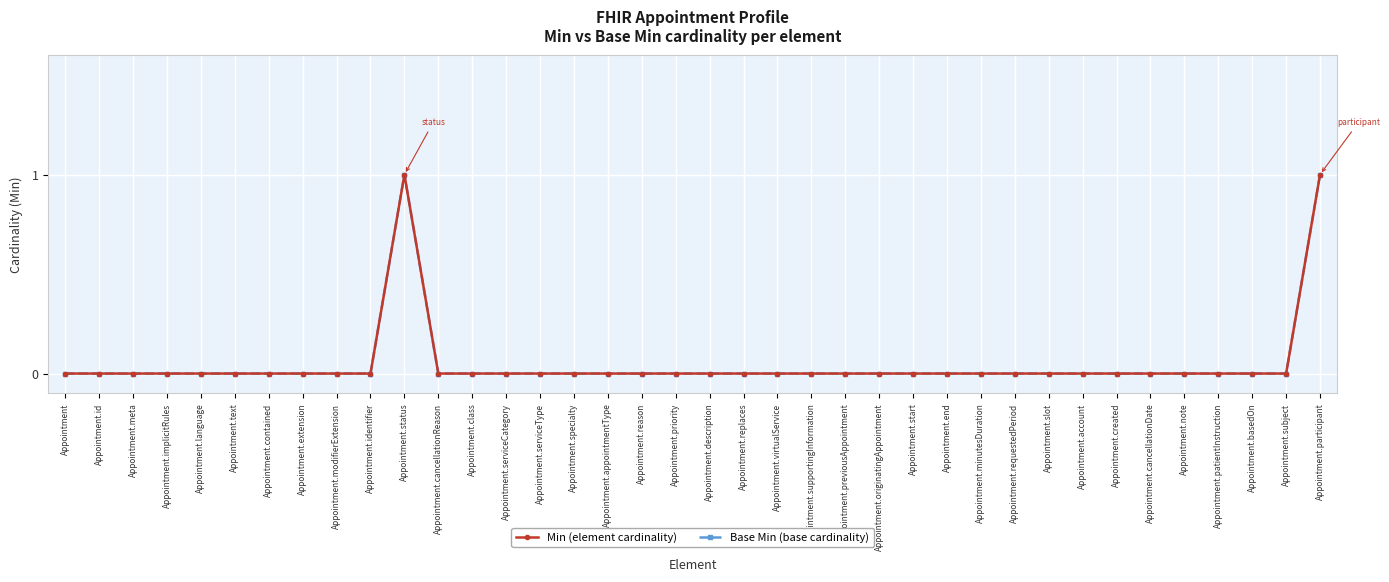

Which has a higher value, Appointment.appointmentType or Appointment.class?

Appointment.appointmentType